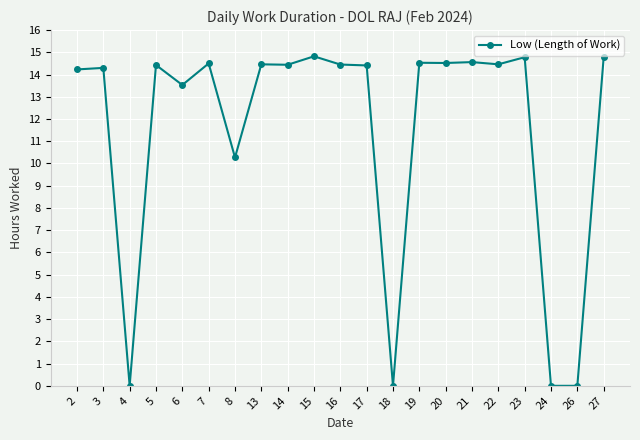

Where is the first local minimum?

4